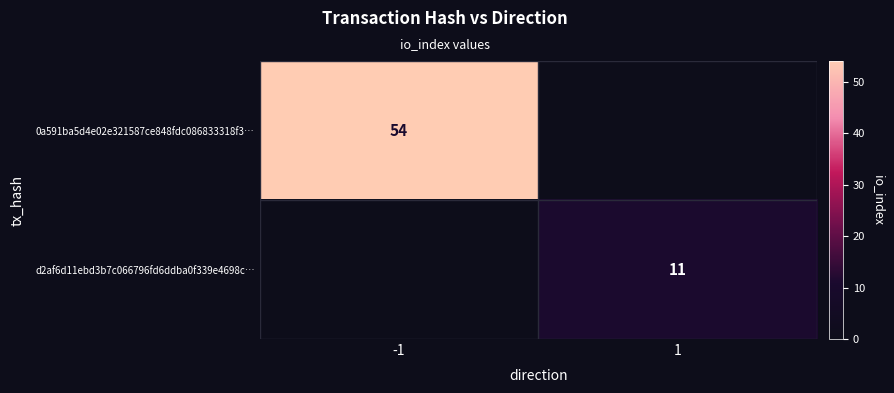

Is it true that 0a591ba5d4e02e321587ce848fdc086833318f3… equals 54 at -1?

True